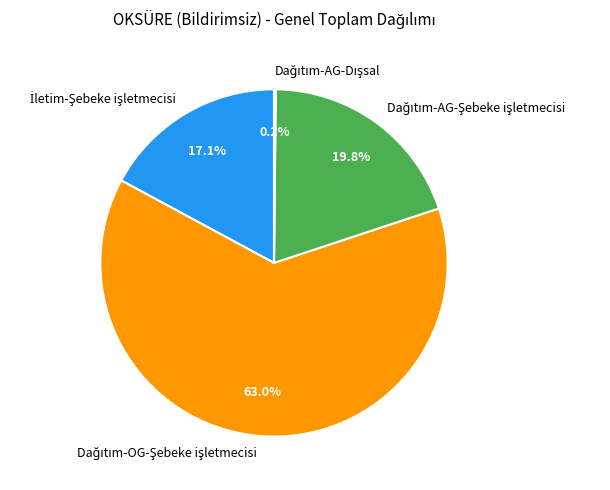

Does any single category account for the majority?

Yes